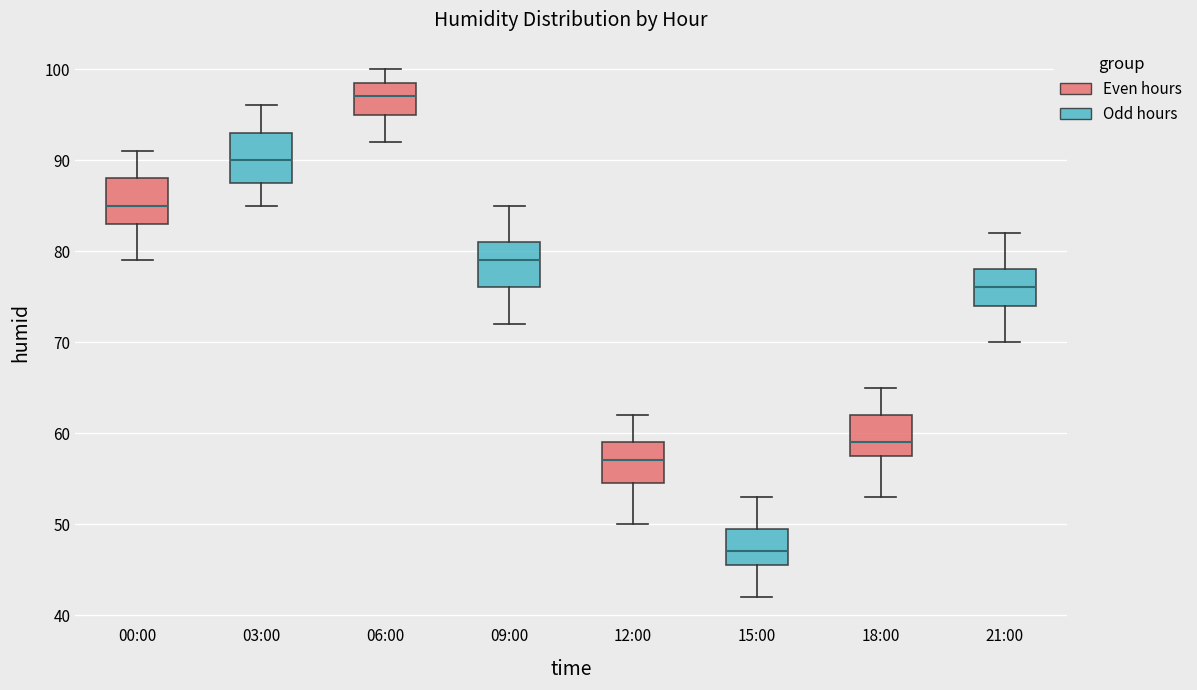

Reading left to right, transcribe this box plot: for each box, give where its median line is, the range the box spans, and where its two whiskers end, as read against the y-axis. The values are not printed on the chart, so give them approximately, as read against the axis.

00:00: median 85, box 83 to 88, whiskers 79 to 91
03:00: median 90, box 88 to 93, whiskers 85 to 96
06:00: median 97, box 95 to 99, whiskers 92 to 100
09:00: median 79, box 76 to 81, whiskers 72 to 85
12:00: median 57, box 55 to 59, whiskers 50 to 62
15:00: median 47, box 46 to 50, whiskers 42 to 53
18:00: median 59, box 58 to 62, whiskers 53 to 65
21:00: median 76, box 74 to 78, whiskers 70 to 82